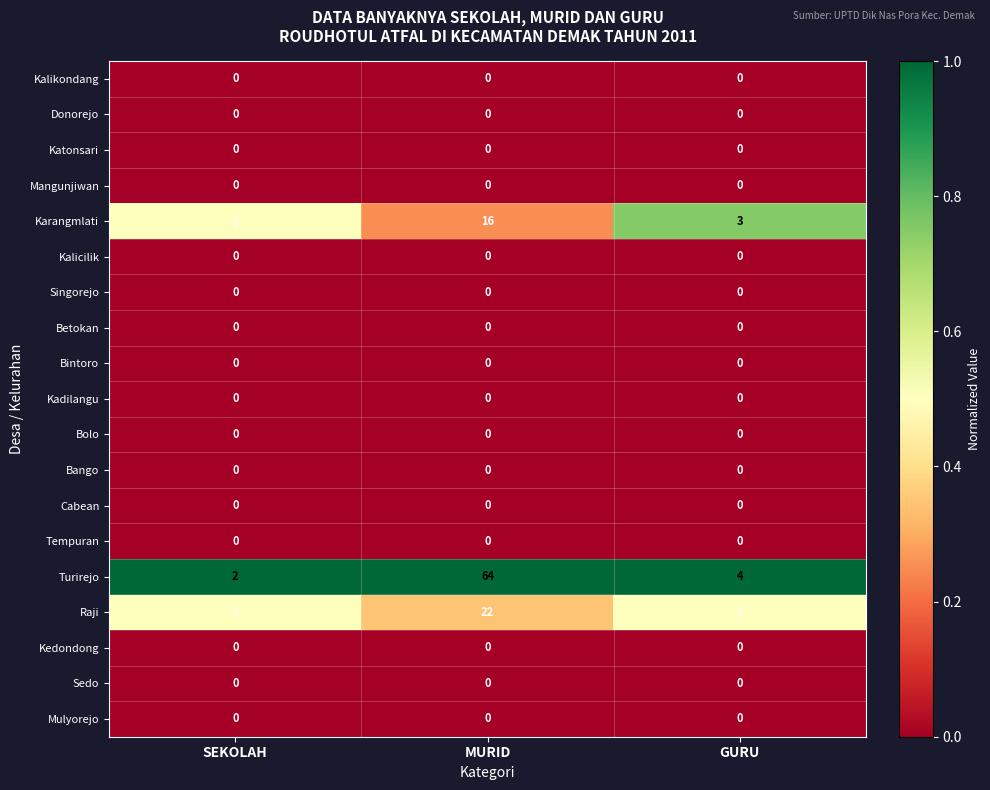

What is the sum of all Karangmlati values?

20